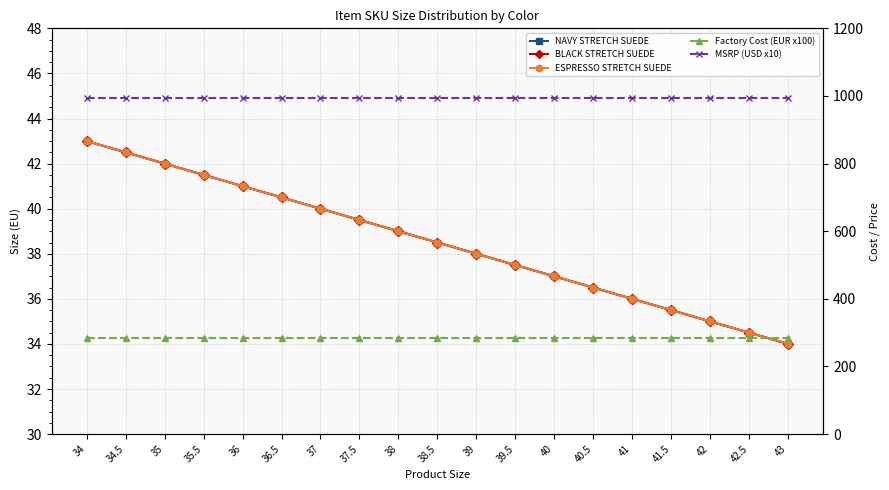

True or false: BLACK STRETCH SUEDE has a value of 38.0 at 39.

True